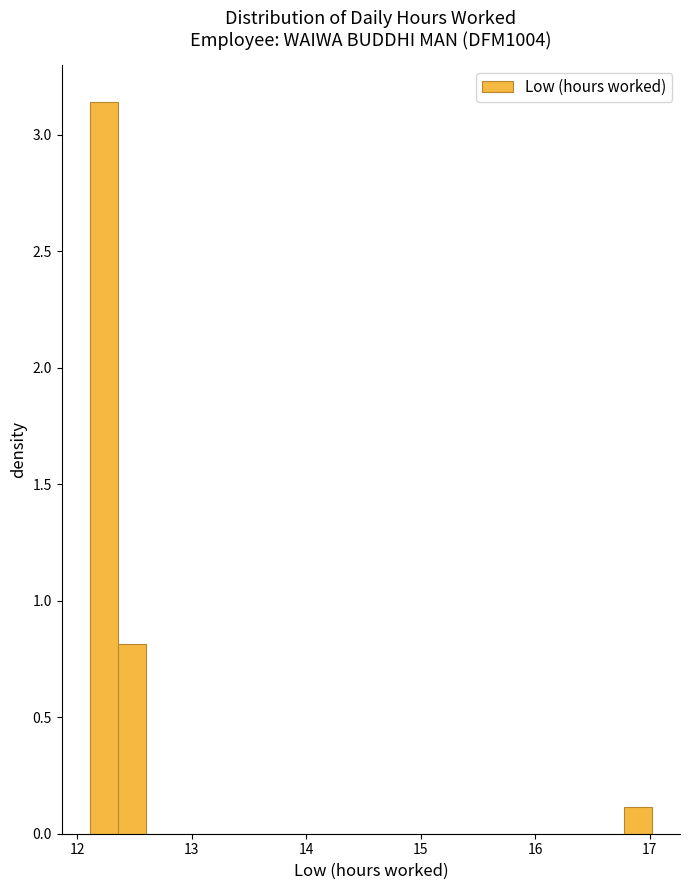

Read against the x-axis, roughly where is the centre of the tallest bar?

12.2